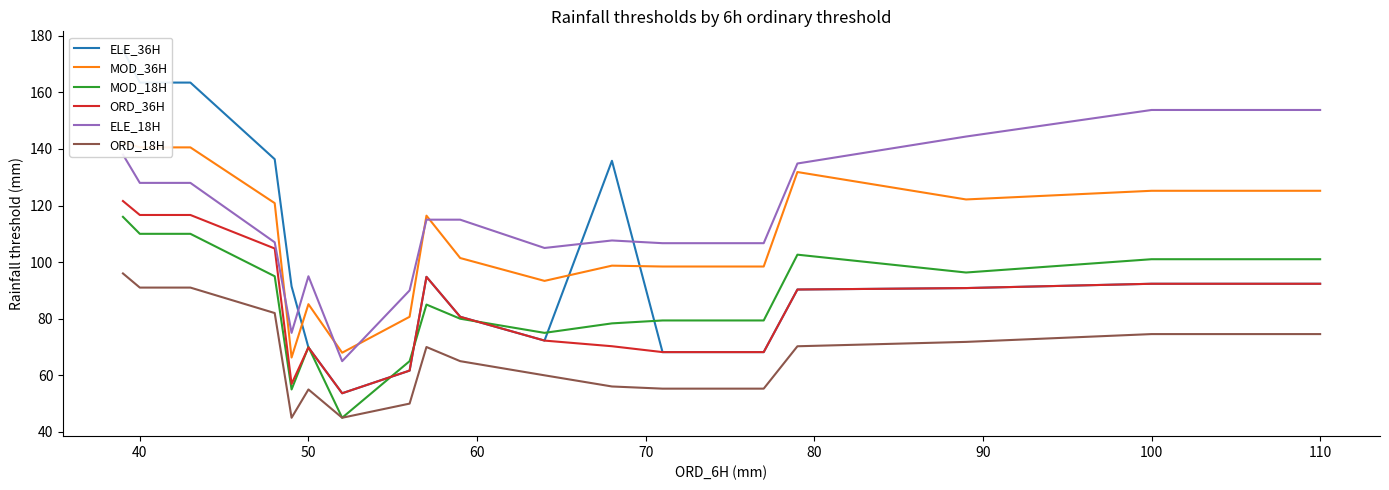

True or false: ELE_18H has a value of 128.0 at 40.

True